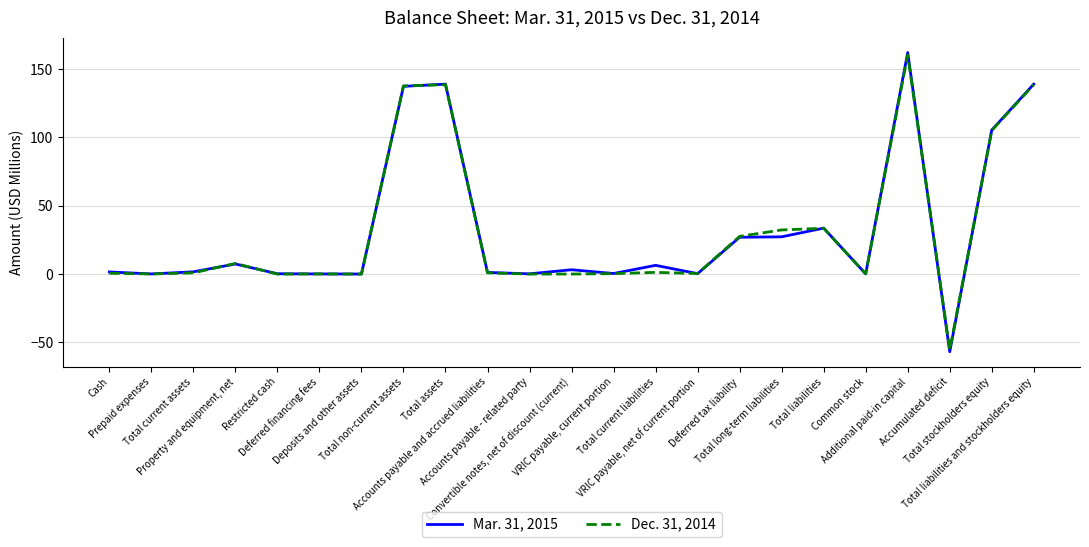

List the series in order of their overall mean, lowest first.

Dec. 31, 2014, Mar. 31, 2015